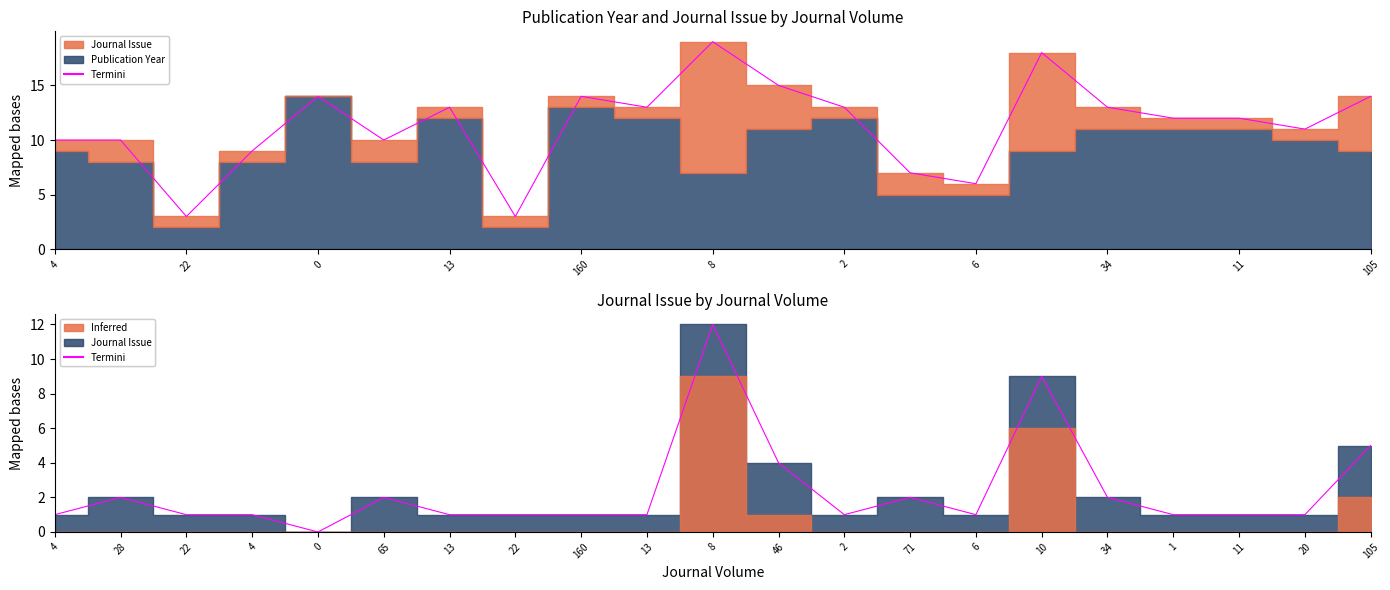

The value at 71 is 3. True or false?

False